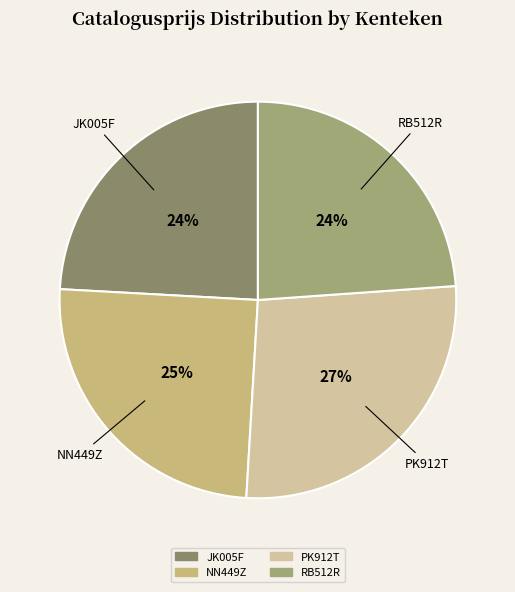

Which has a higher value, NN449Z or JK005F?

NN449Z